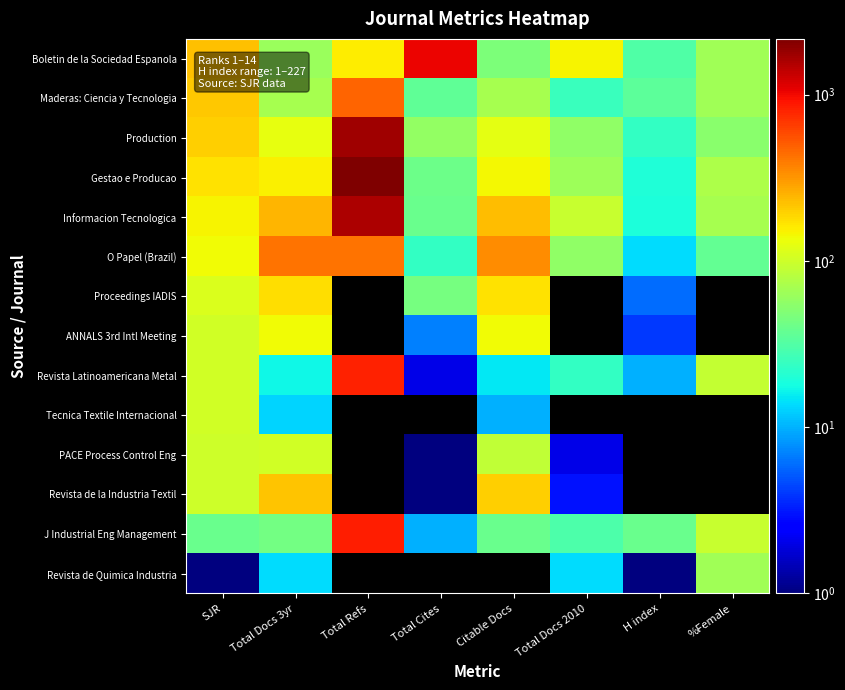

What is the difference between the highest and lowest values at Total Refs?

2005.0